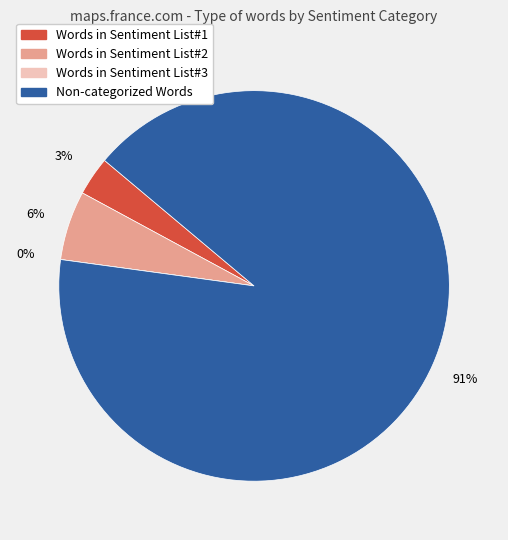

Rank the categories by value from highest to lowest.

Non-categorized Words, Words in Sentiment List#2, Words in Sentiment List#1, Words in Sentiment List#3